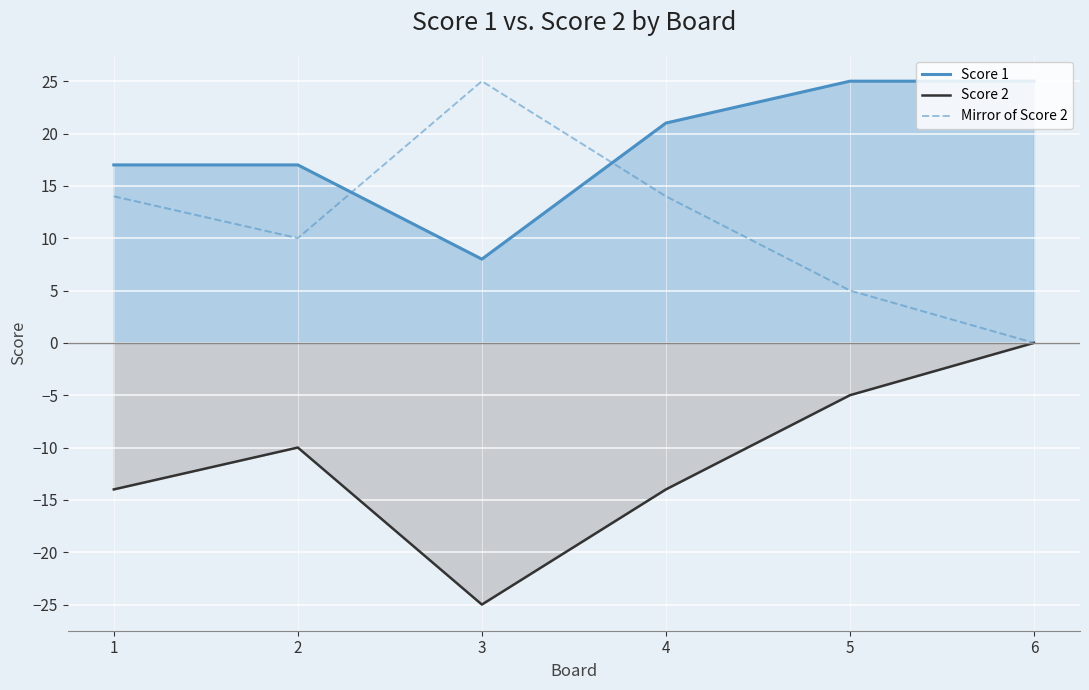

What is the value of the Score 1 point at the 5th from the left?

25